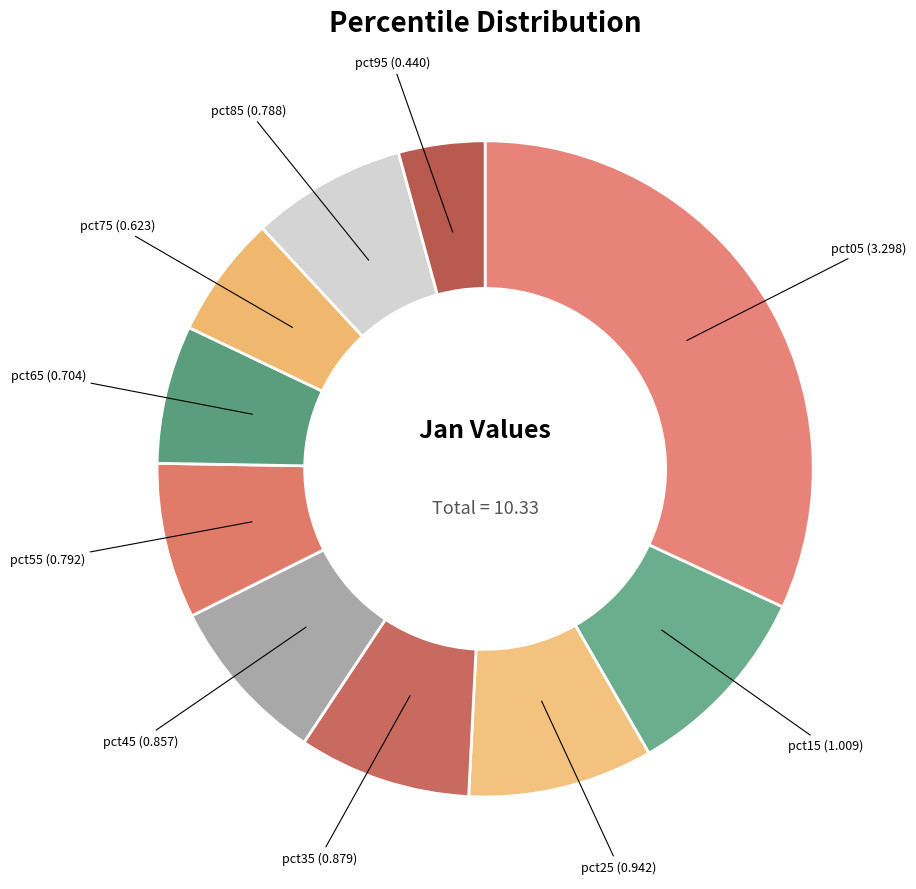

What is the smallest slice in the pie chart?

pct95